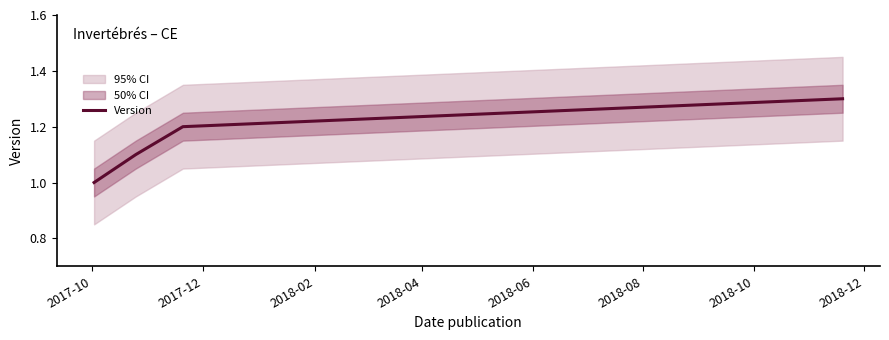

What is the lowest value of the Version series?

1.0